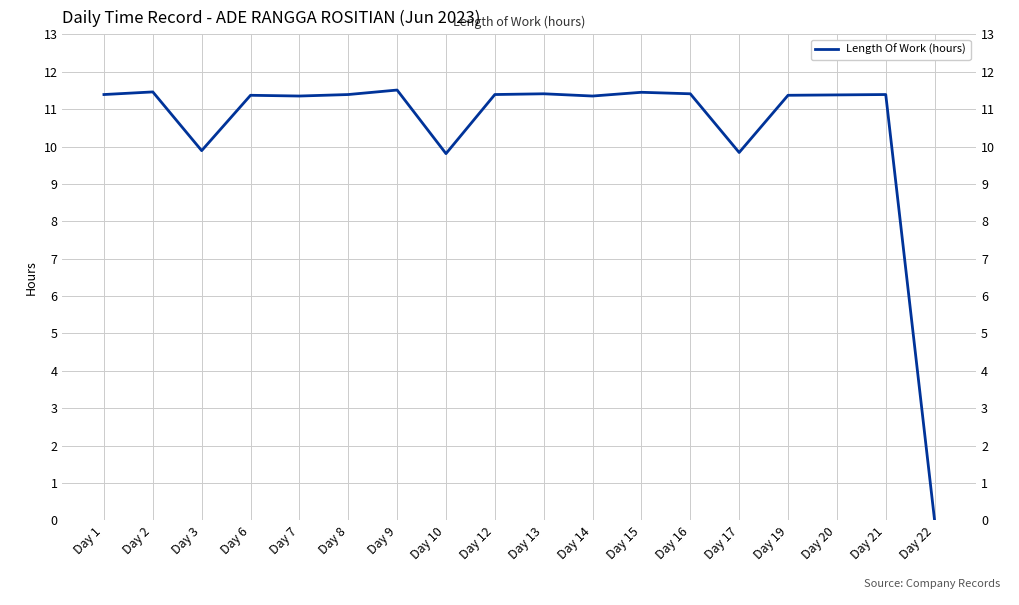

Rank the categories by value from highest to lowest.

Day 9, Day 2, Day 15, Day 13, Day 16, Day 1, Day 8, Day 12, Day 21, Day 20, Day 6, Day 19, Day 7, Day 14, Day 3, Day 17, Day 10, Day 22